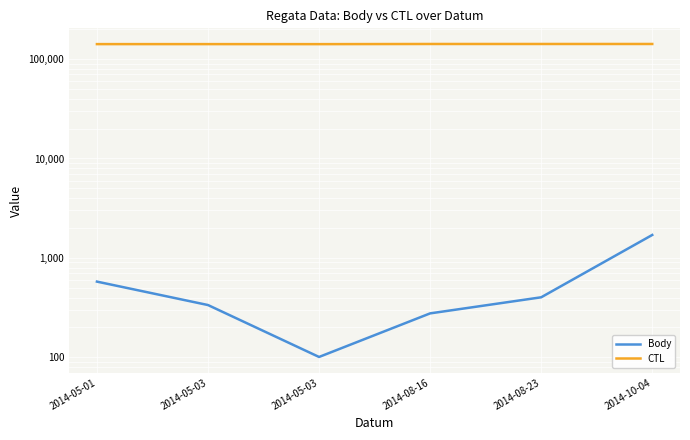

Rank the categories by CTL value from lowest to highest.

2014-05-03, 2014-05-01, 2014-05-03, 2014-08-16, 2014-08-23, 2014-10-04